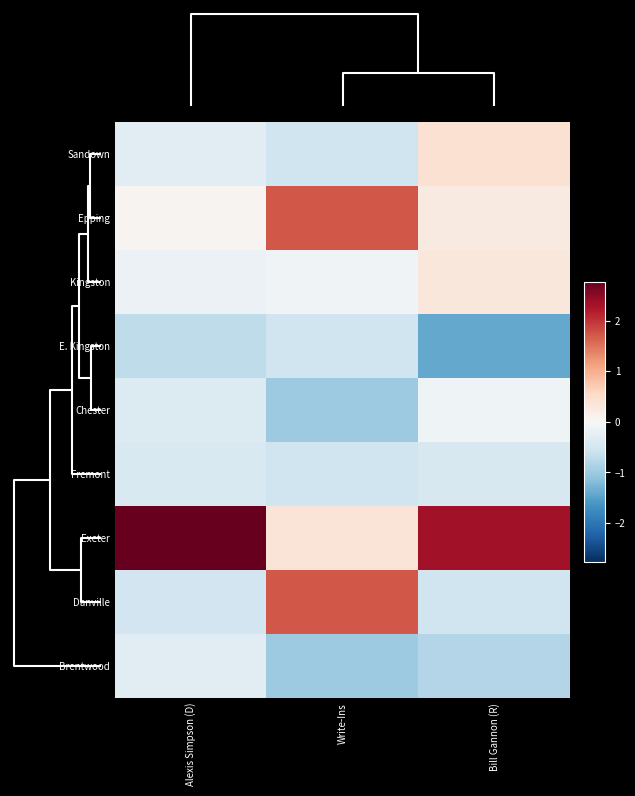

At Bill Gannon (R), list the series in order from largest to smallest.

Exeter, Sandown, Kingston, Epping, Chester, Fremont, Danville, Brentwood, E. Kingston